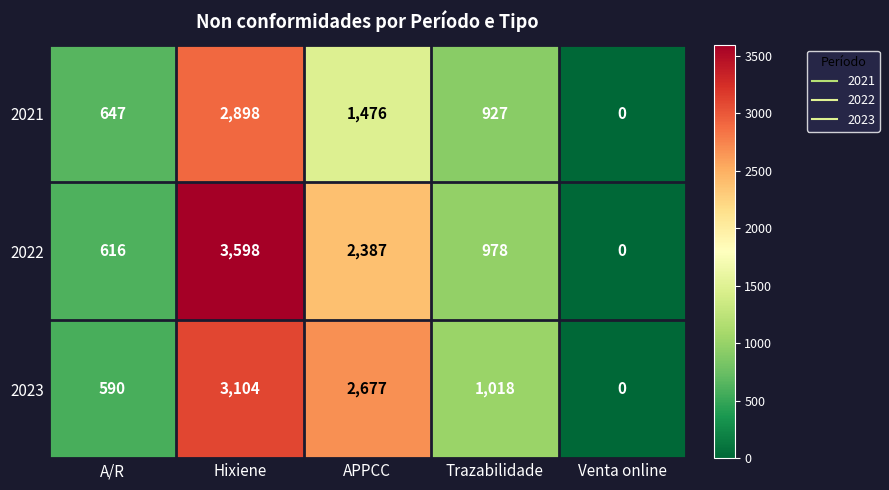

The value of 2021 at Venta online is -1145. True or false?

False